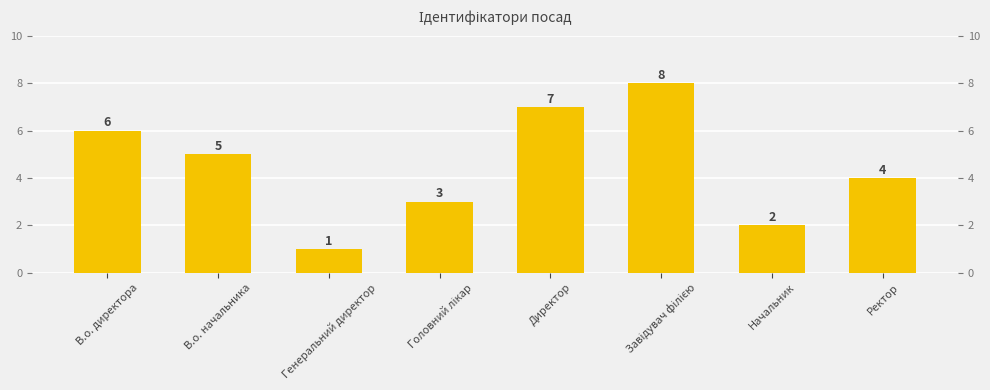

Reading left to right, what are all the values shown in this chart?

6	5	1	3	7	8	2	4